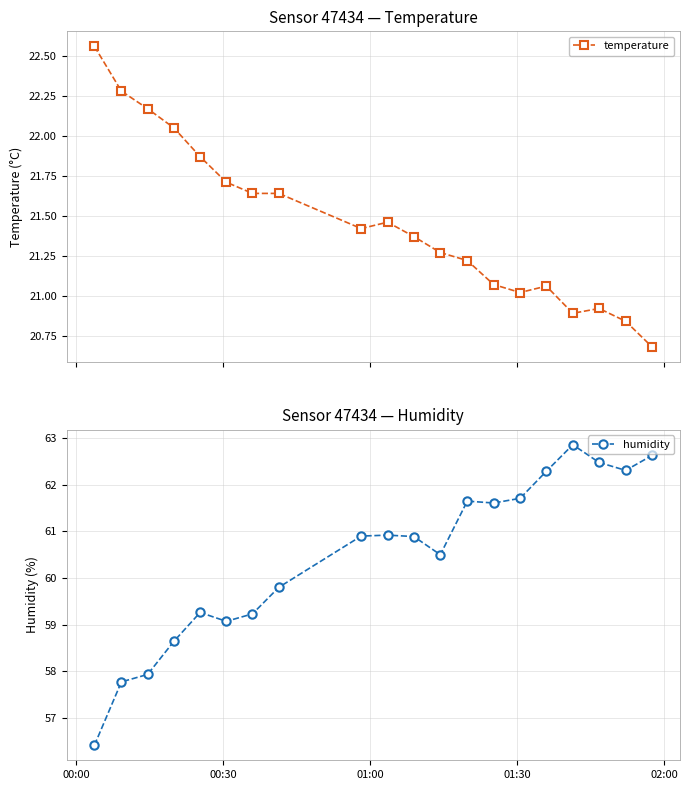

How many values in the temperature series are below 21?

4